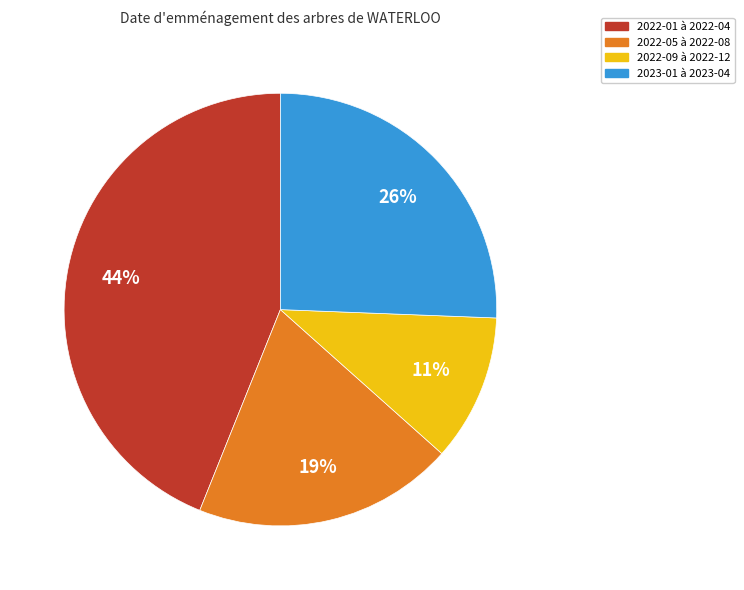

Count the number of slices in the pie.

4